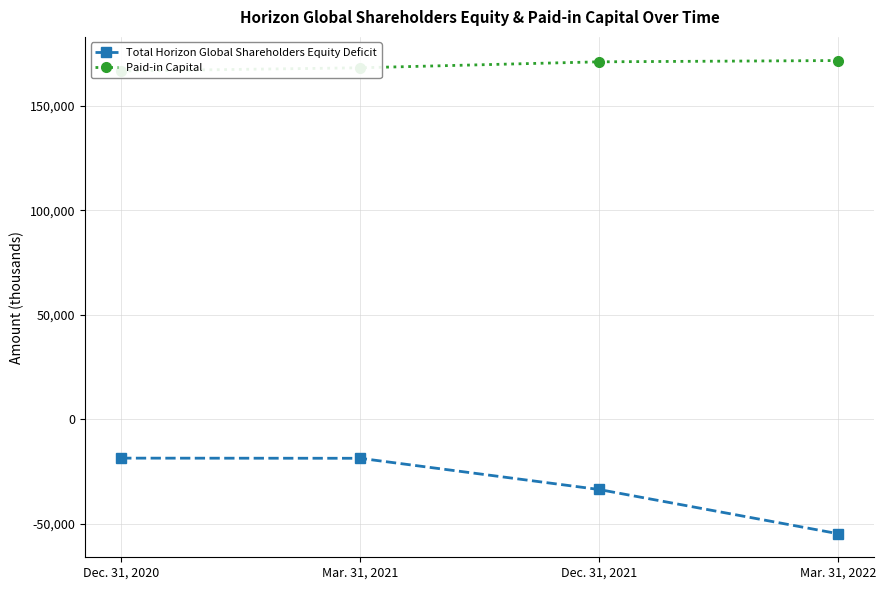

List the series in order of their overall mean, highest first.

Paid-in Capital, Total Horizon Global Shareholders Equity Deficit